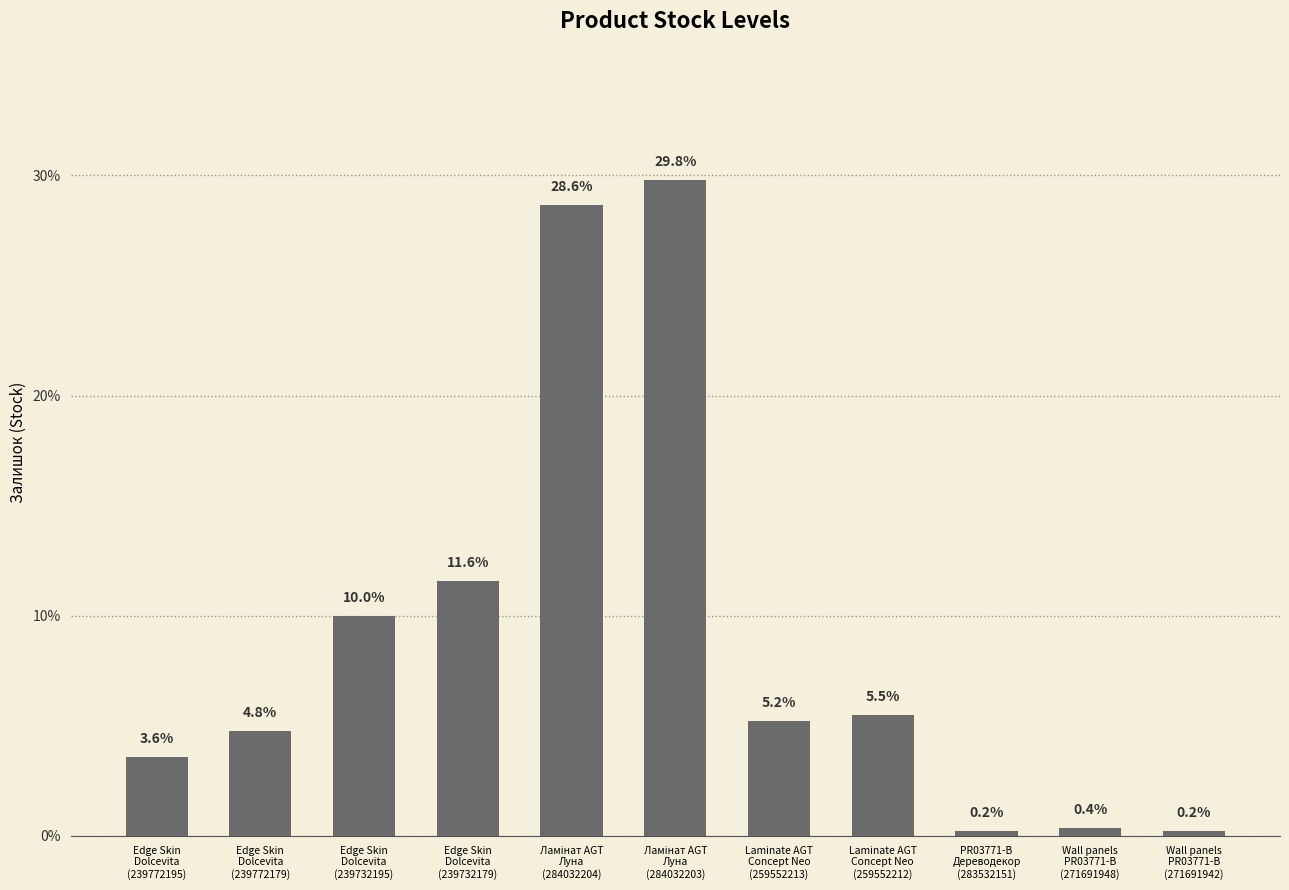

True or false: the data shows 11.6 at Edge Skin
Dolcevita
(239732179).

True